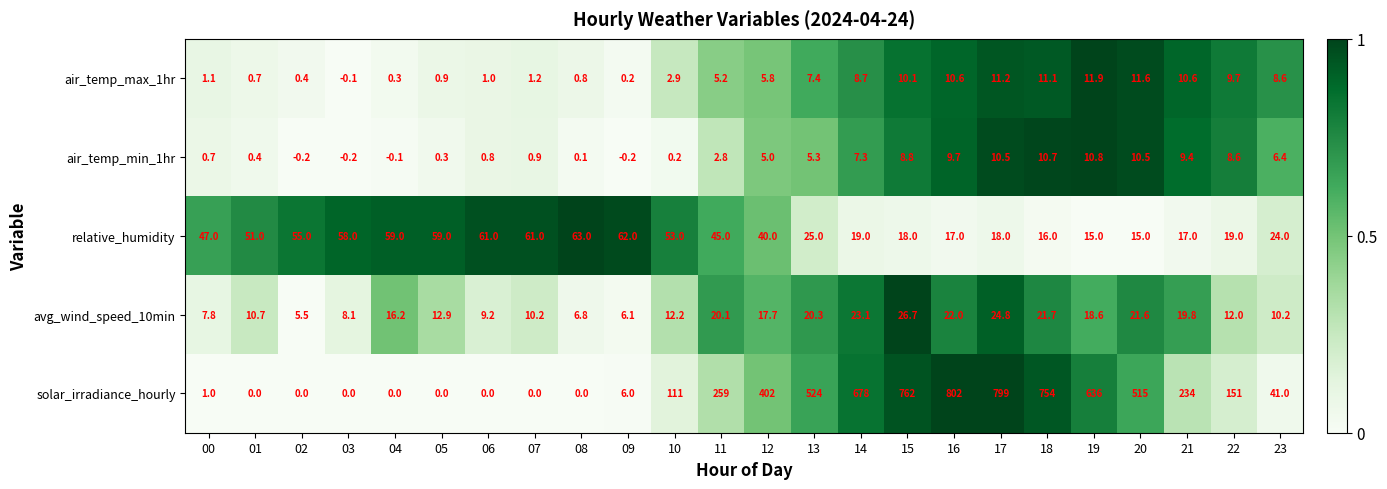

What is the maximum value shown in the chart?

802.0